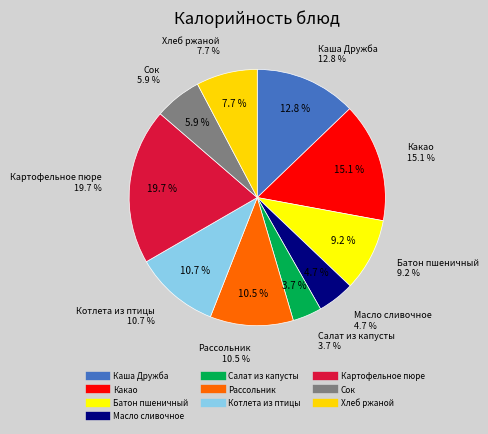

Which slice is the largest?

Картофельное пюре